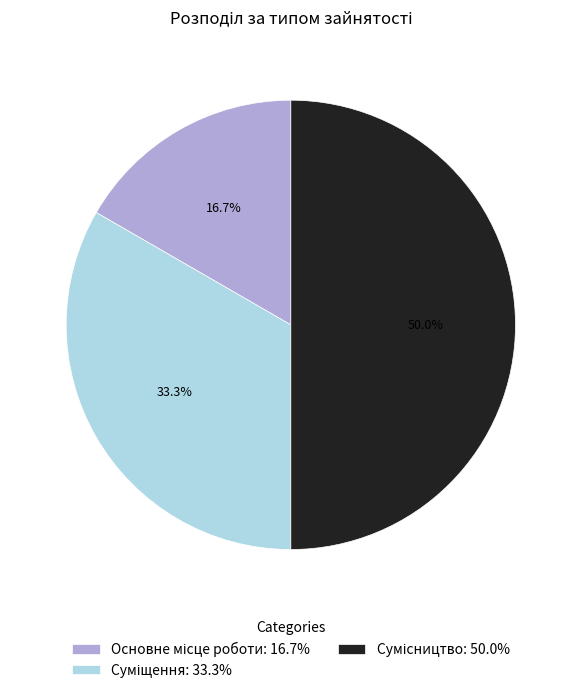

Does Сумісництво account for over 50% of the chart?

No